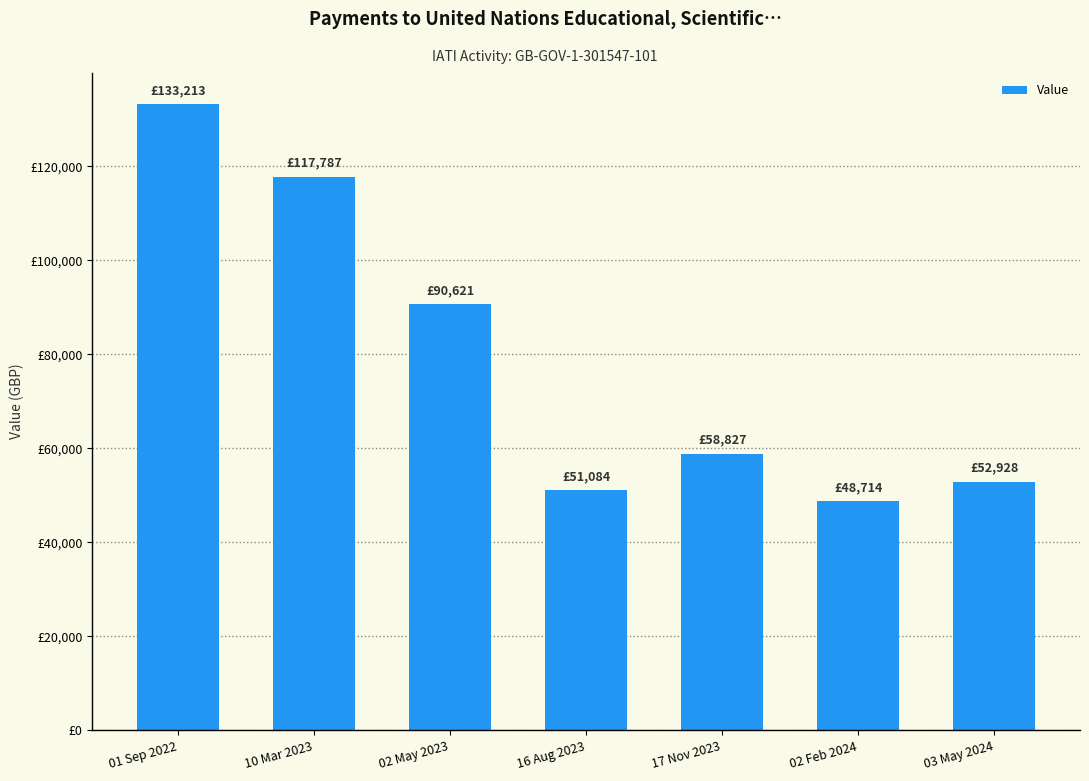

Between 01 Sep 2022 and 17 Nov 2023, which is larger?

01 Sep 2022